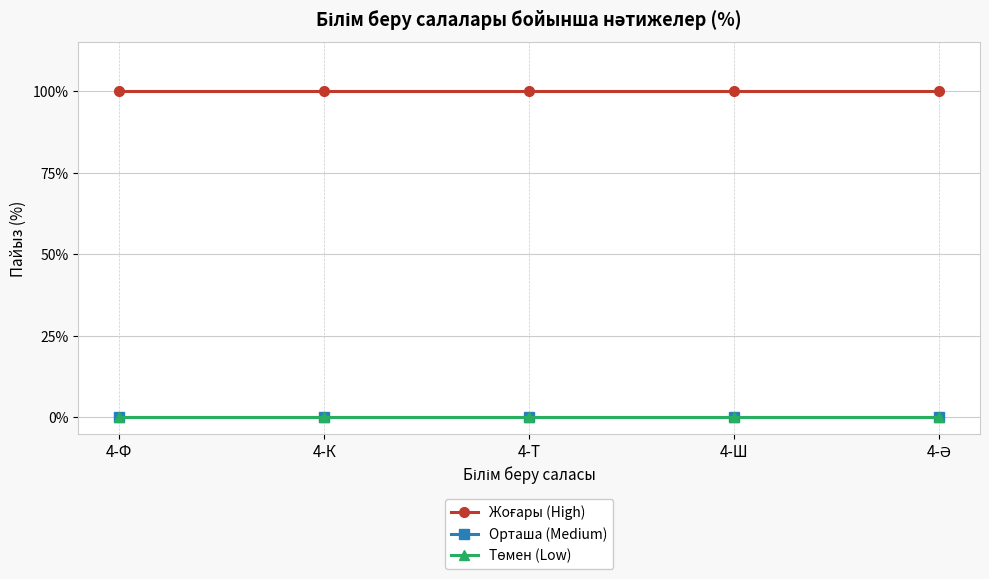

Is this an area chart (filled region under the line)?

No